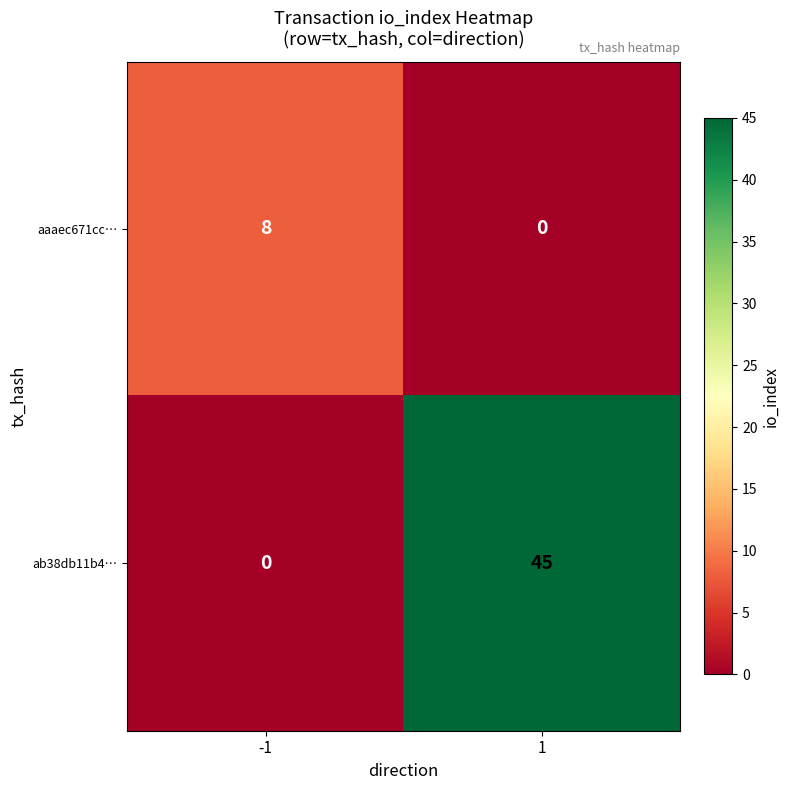

What is the total value across all series at 1?

45